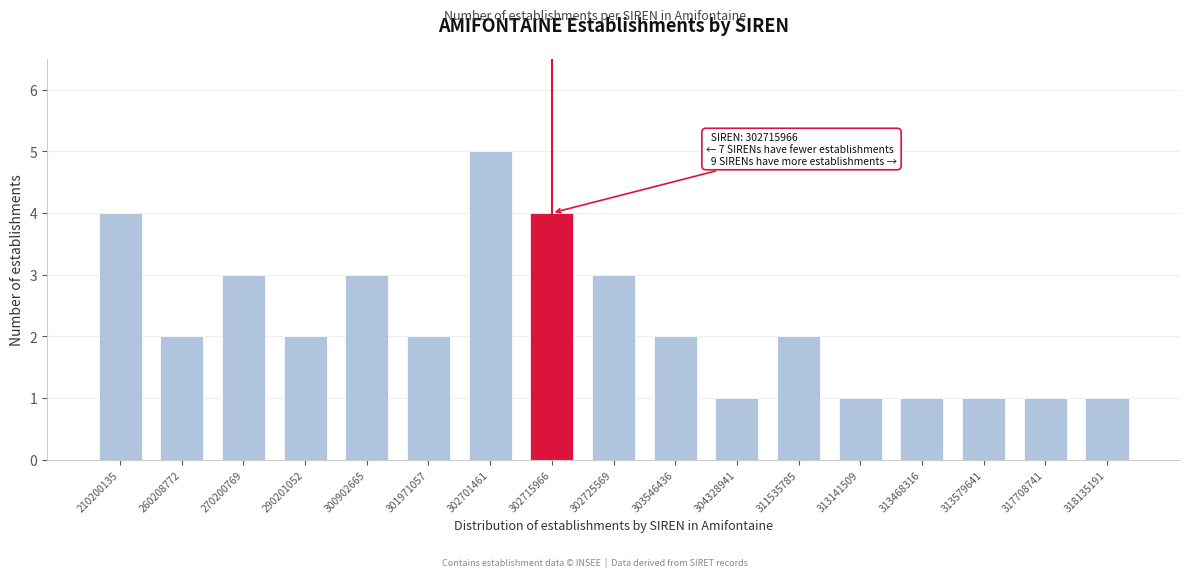

Reading left to right, transcribe all the data shown in this chart.

210200135=4	260208772=2	270200769=3	290201052=2	300902665=3	301971057=2	302701461=5	302715966=4	302725569=3	303546436=2	304328941=1	311535785=2	313141509=1	313468316=1	313579641=1	317708741=1	318135191=1